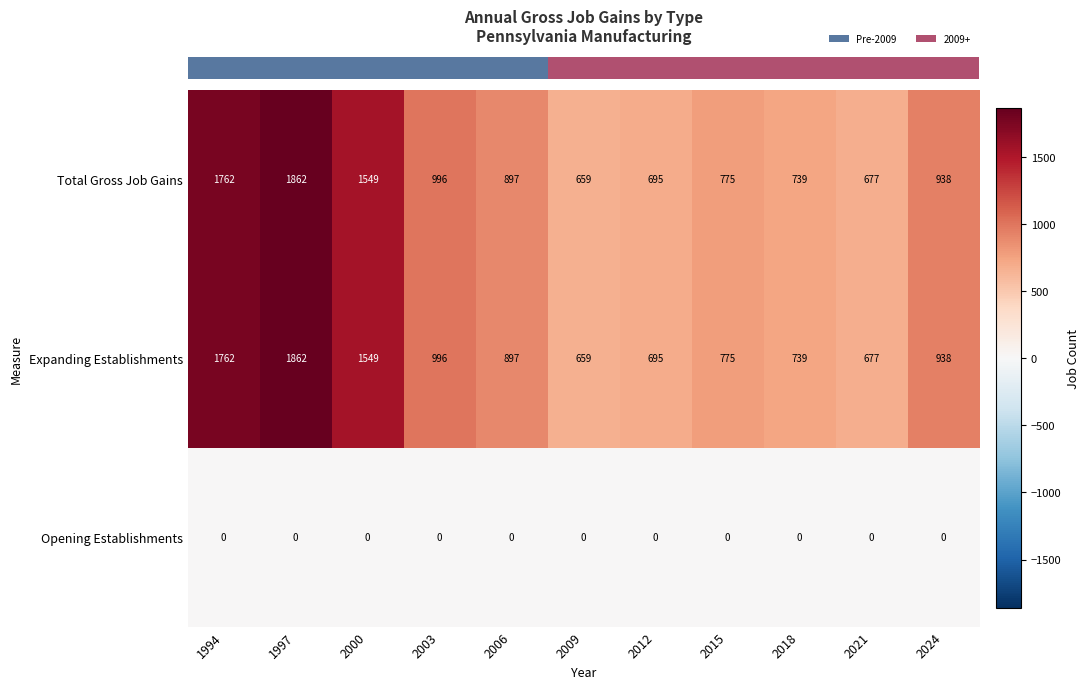

What is the maximum value shown in the chart?

1862